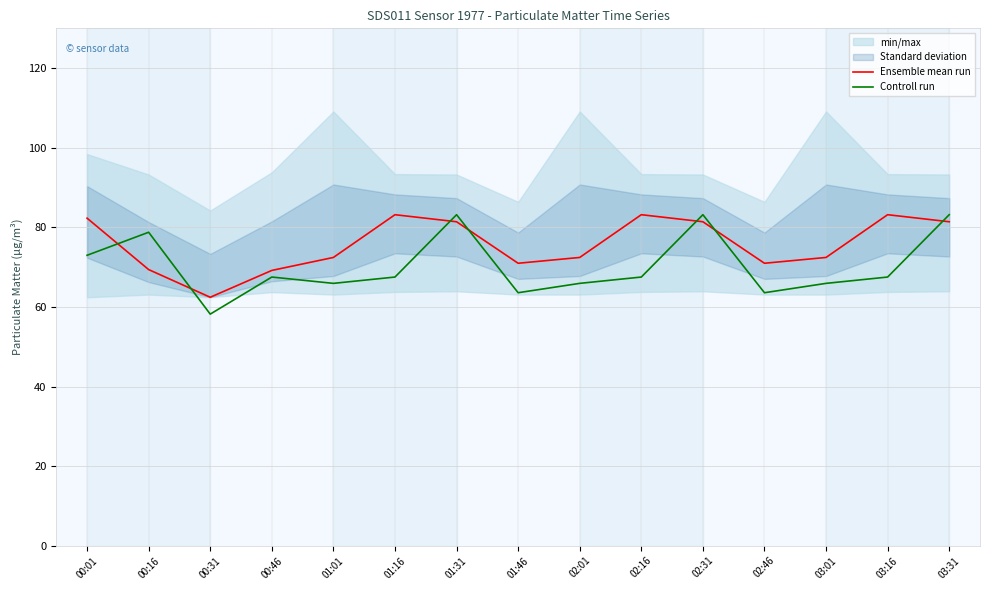

After their last crossing, which series has the higher values: Ensemble mean run or Controll run?

Controll run